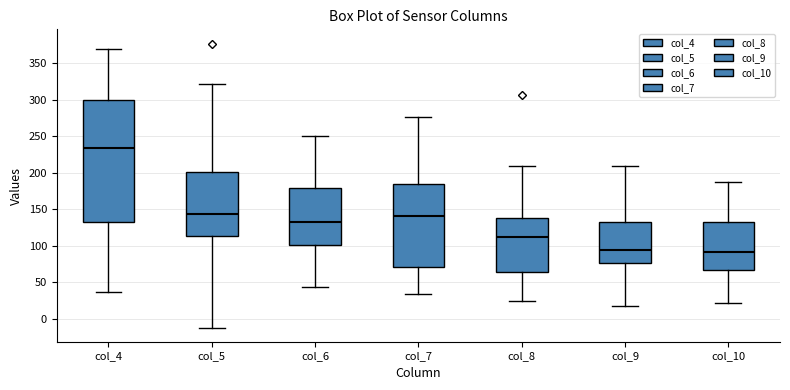

Where is the upper edge of the box for col_9 on the y-axis? The values are not printed on the chart, so give them approximately, as read against the axis.

130